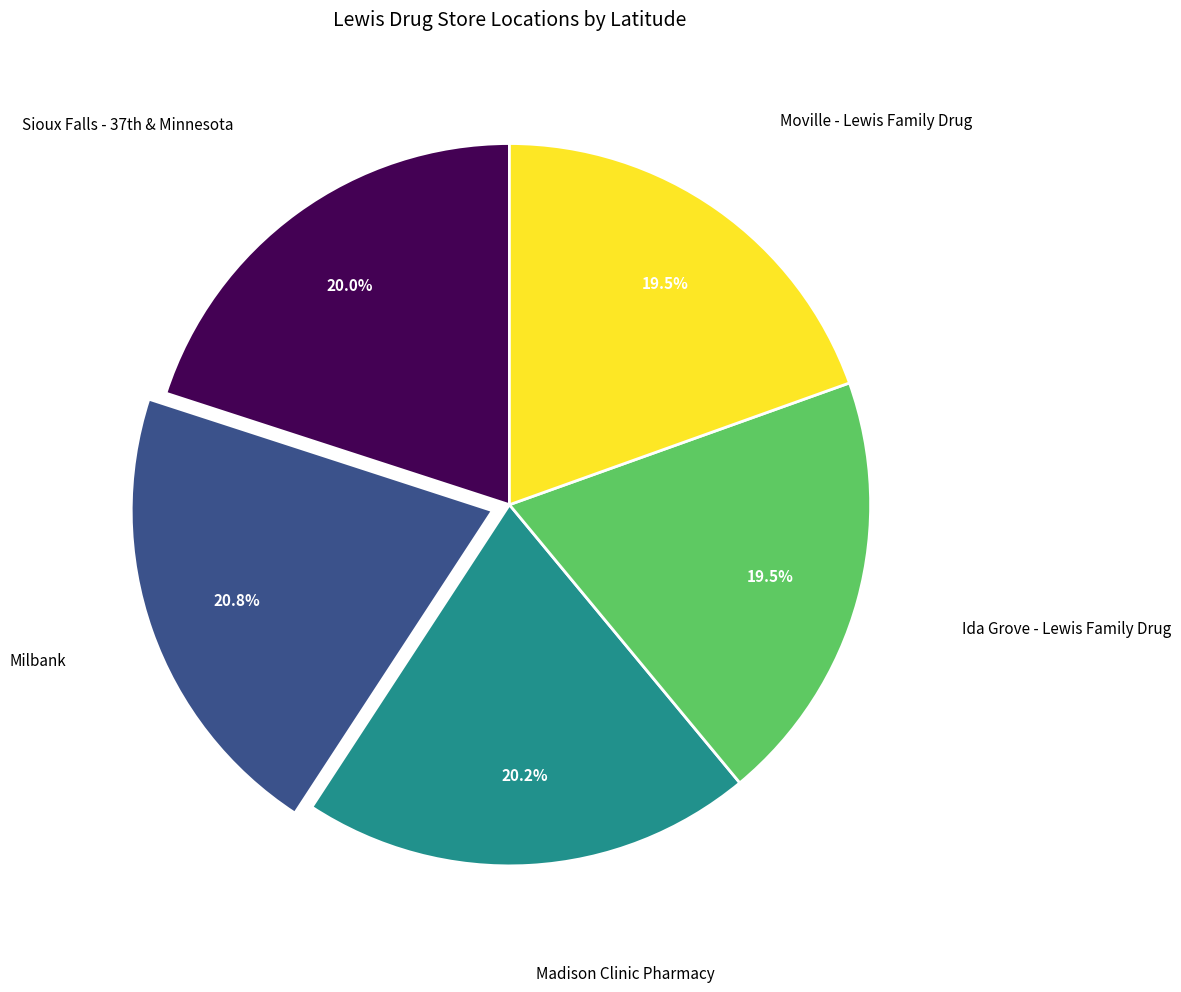

Which category has the biggest portion of the pie?

Milbank